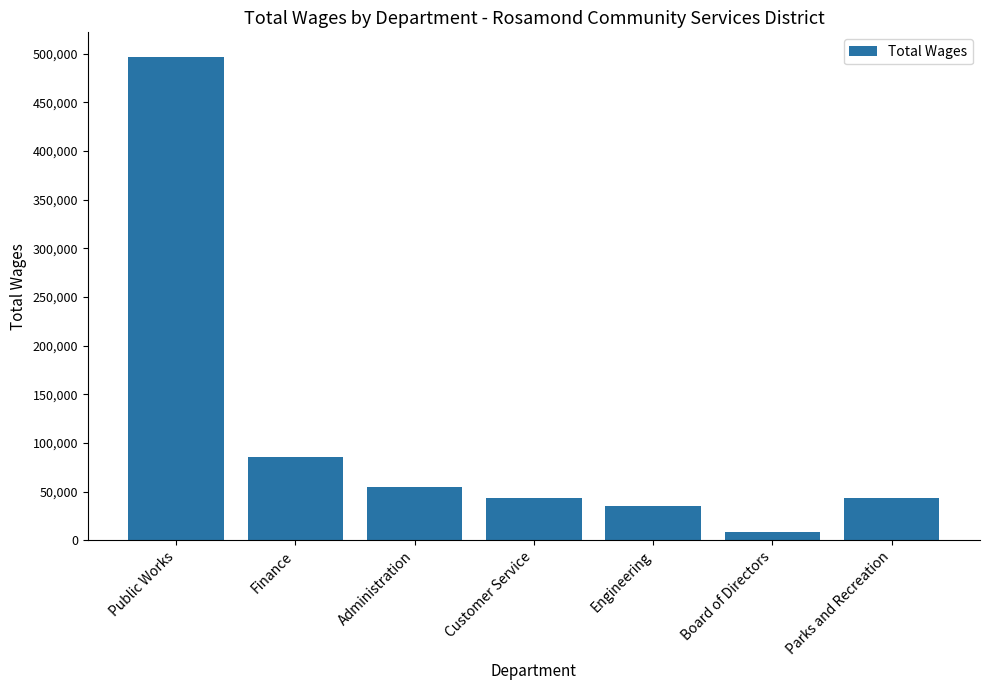

What is the change in value from Engineering to Board of Directors?

-26535.0